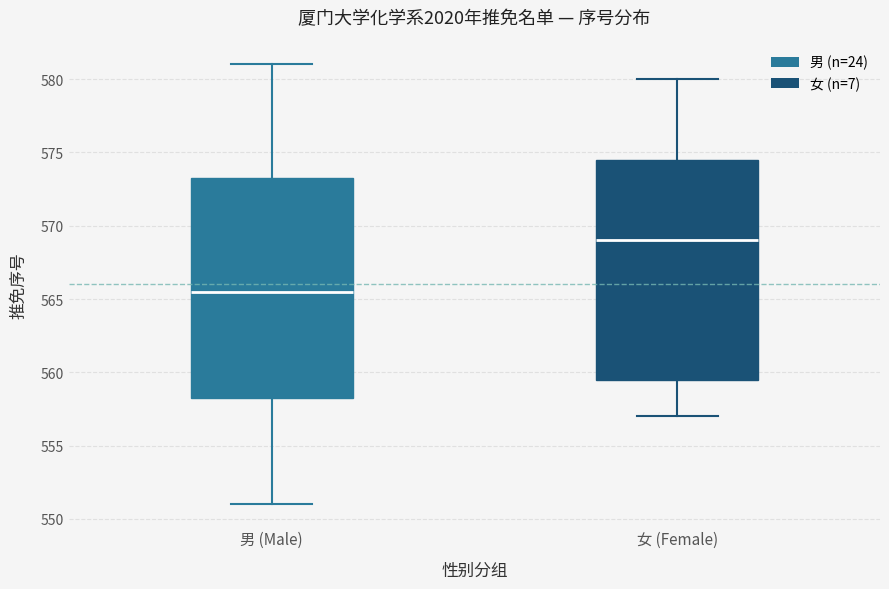

Reading left to right, read every box against the y-axis: the position of its median line, the range the box covers, and the ends of its whiskers. The values are not printed on the chart, so give them approximately, as read against the axis.

男 (Male): median 565.5, box 558.5 to 573.5, whiskers 551.0 to 581.0
女 (Female): median 569.0, box 559.5 to 574.5, whiskers 557.0 to 580.0